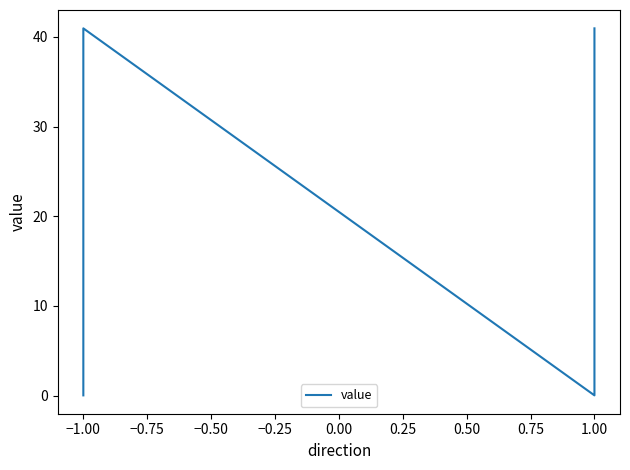

Which label corresponds to the largest value in the chart?

−1.00